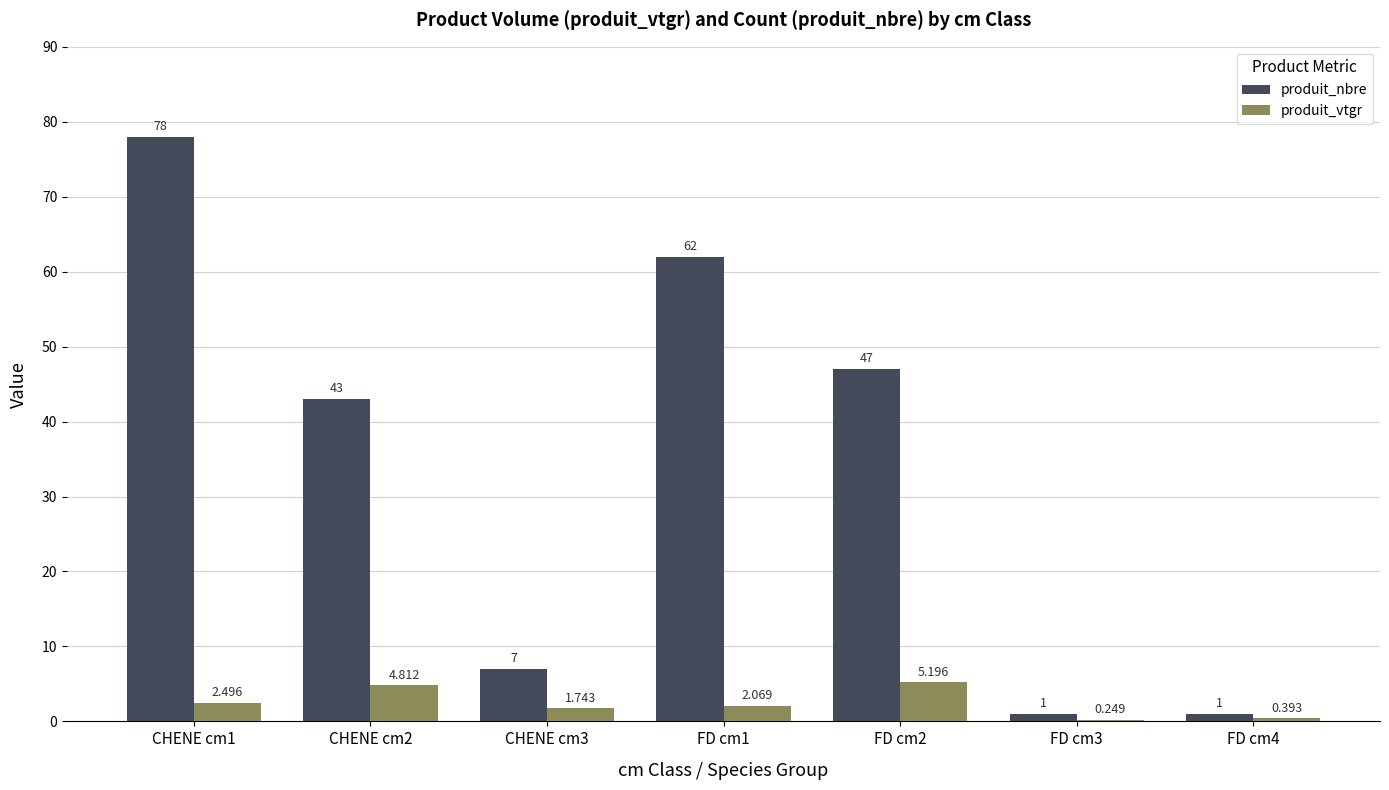

Between FD cm1 and FD cm3, which series saw the biggest shift?

produit_nbre